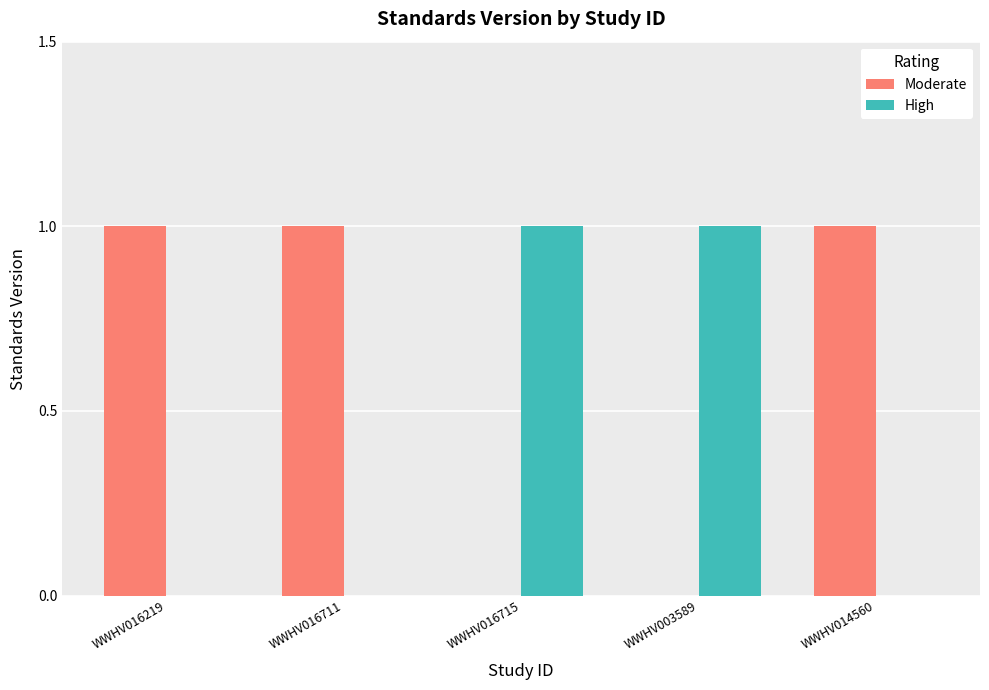

The Moderate series shows 0 at WWHV016219. True or false?

False